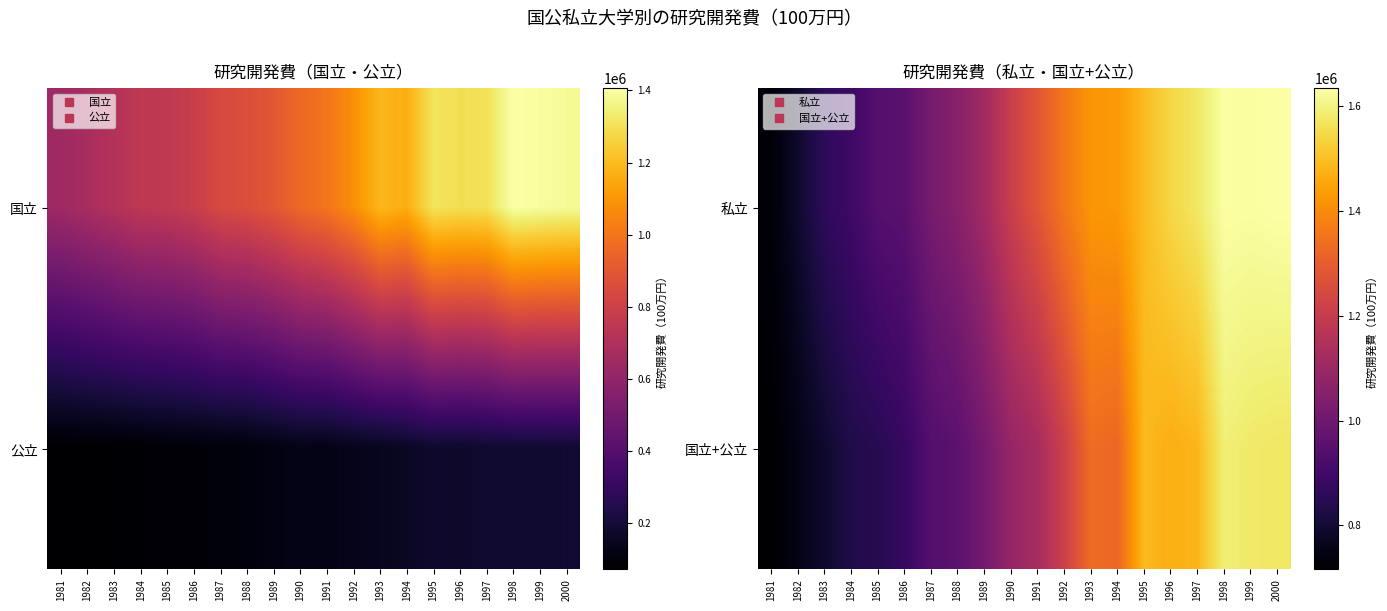

How many values in the 国立+公立 series exceed 1125953?

9